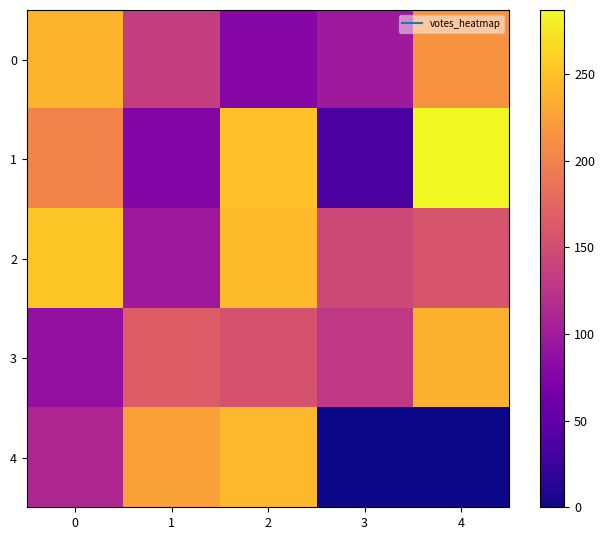

Reading right to left, transcribe all the data shown in this chart.

0: 4=214	3=98	2=79	1=135	0=241
1: 4=287	3=34	2=248	1=77	0=201
2: 4=158	3=146	2=245	1=97	0=254
3: 4=238	3=129	2=155	1=165	0=89
4: 4=0	3=0	2=244	1=225	0=113